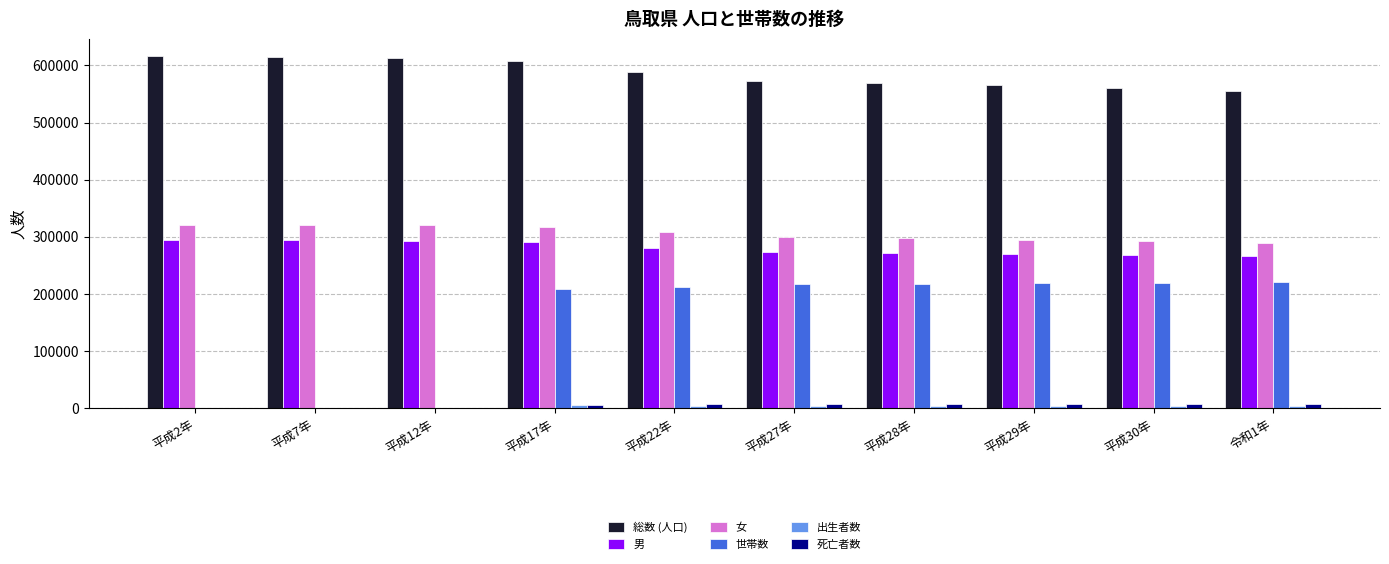

At which category is the sum across all series the highest?

平成17年